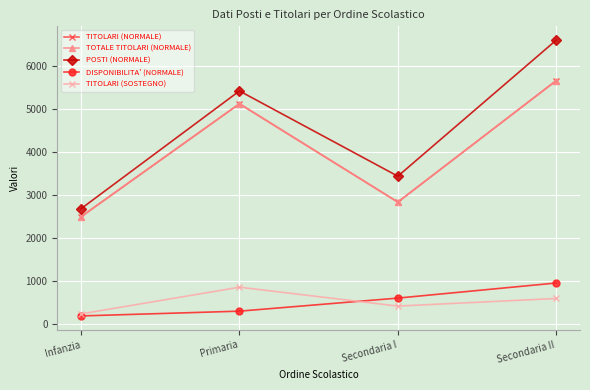

At which label does TITOLARI (NORMALE) first exceed 5120?

Secondaria II